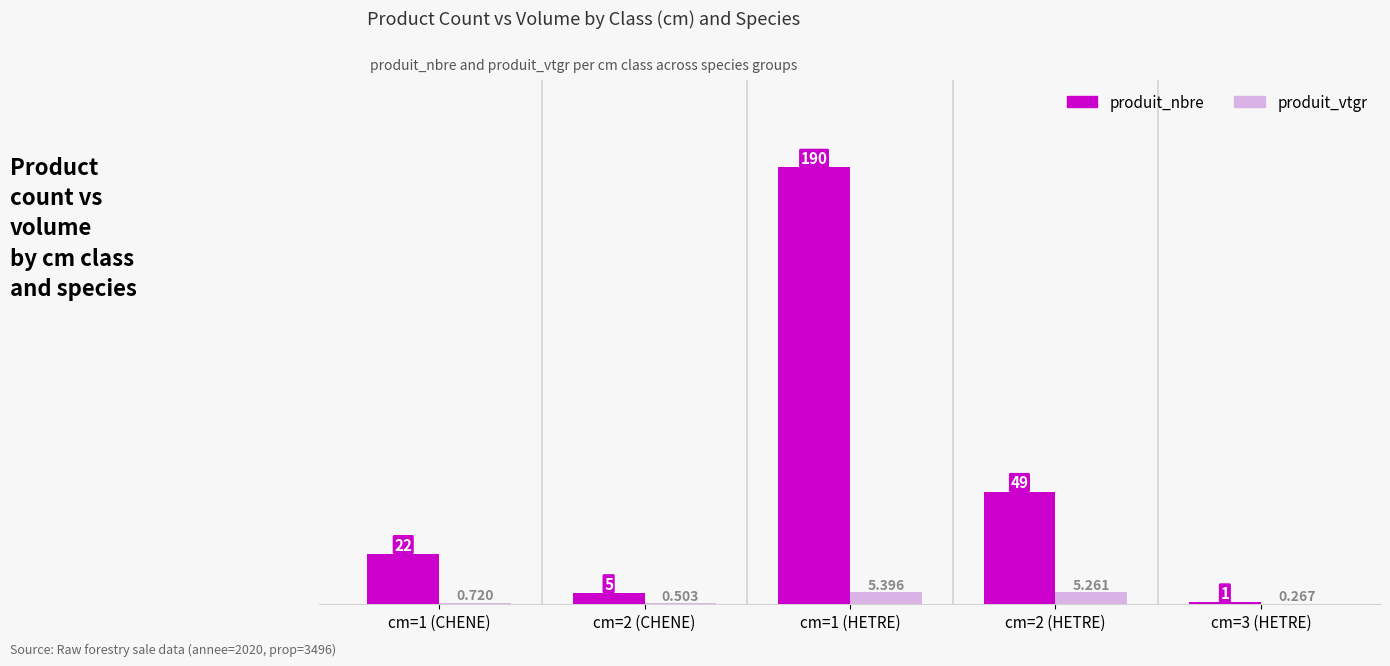

What is the highest value of the produit_vtgr series?

5.4